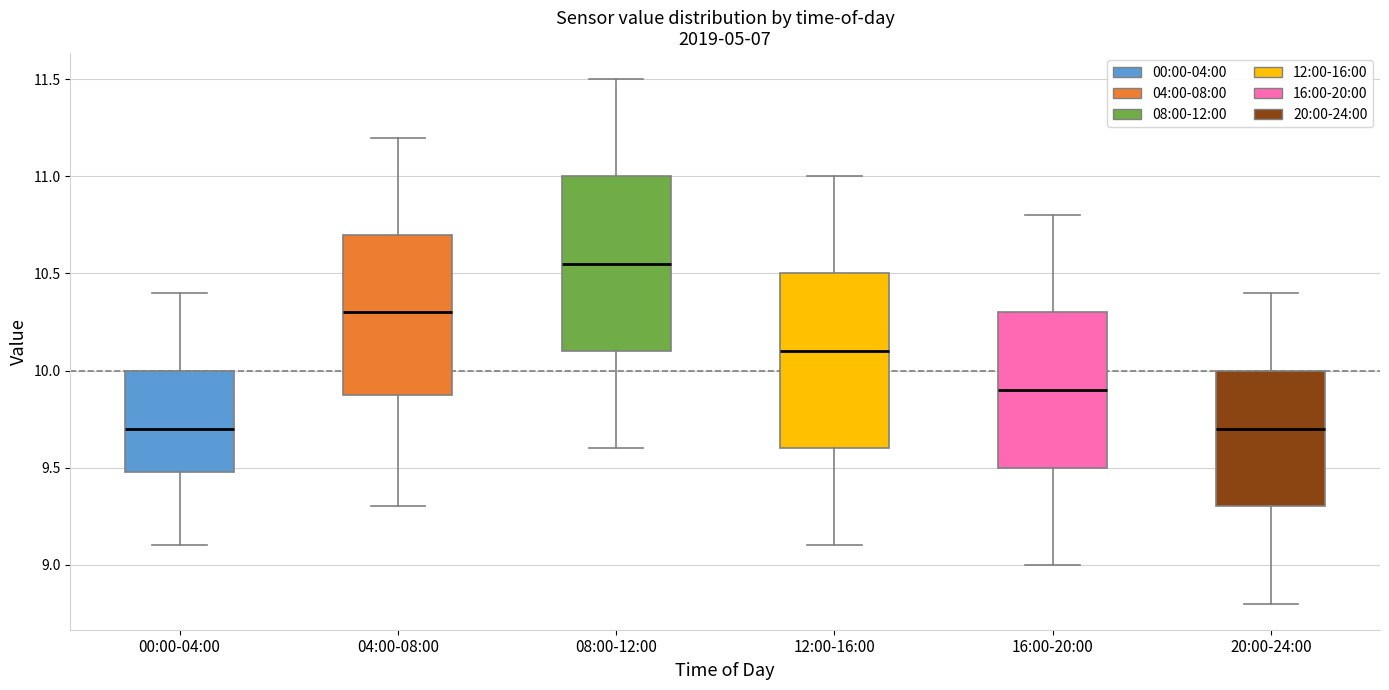

Which box has the highest median line?

08:00-12:00